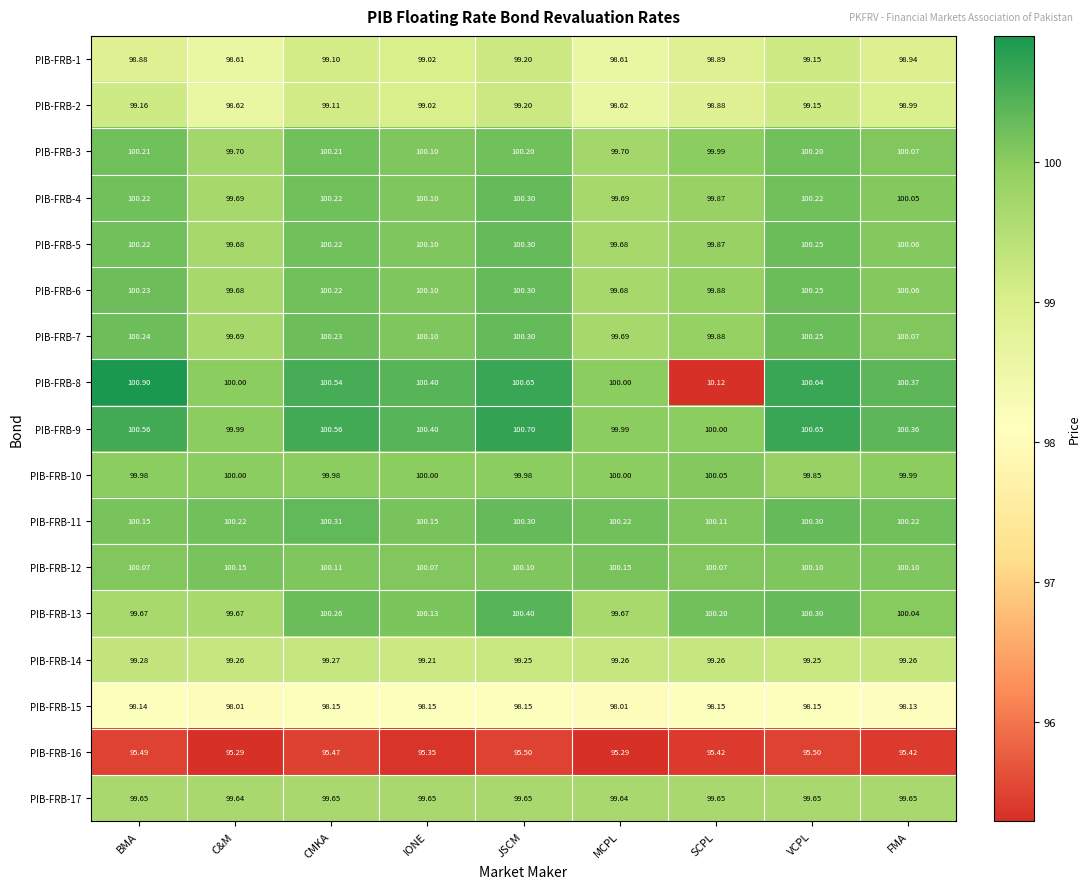

Is the value of PIB-FRB-3 at SCPL greater than the value of PIB-FRB-7 at CMKA?

No